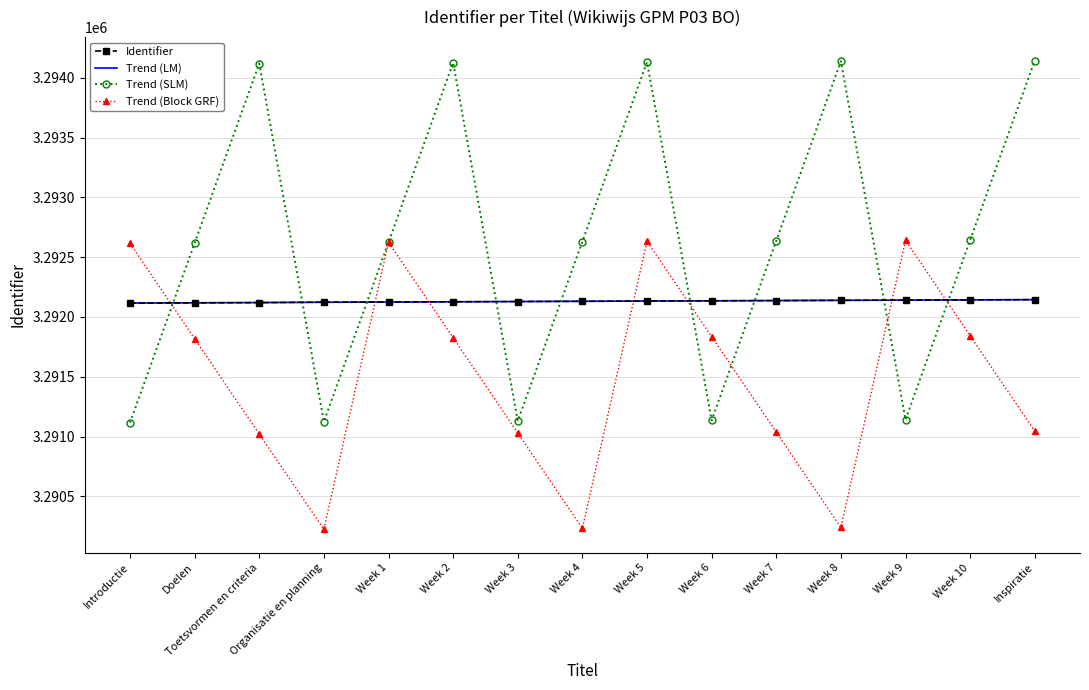

What is the maximum value shown in the chart?

3294145.0